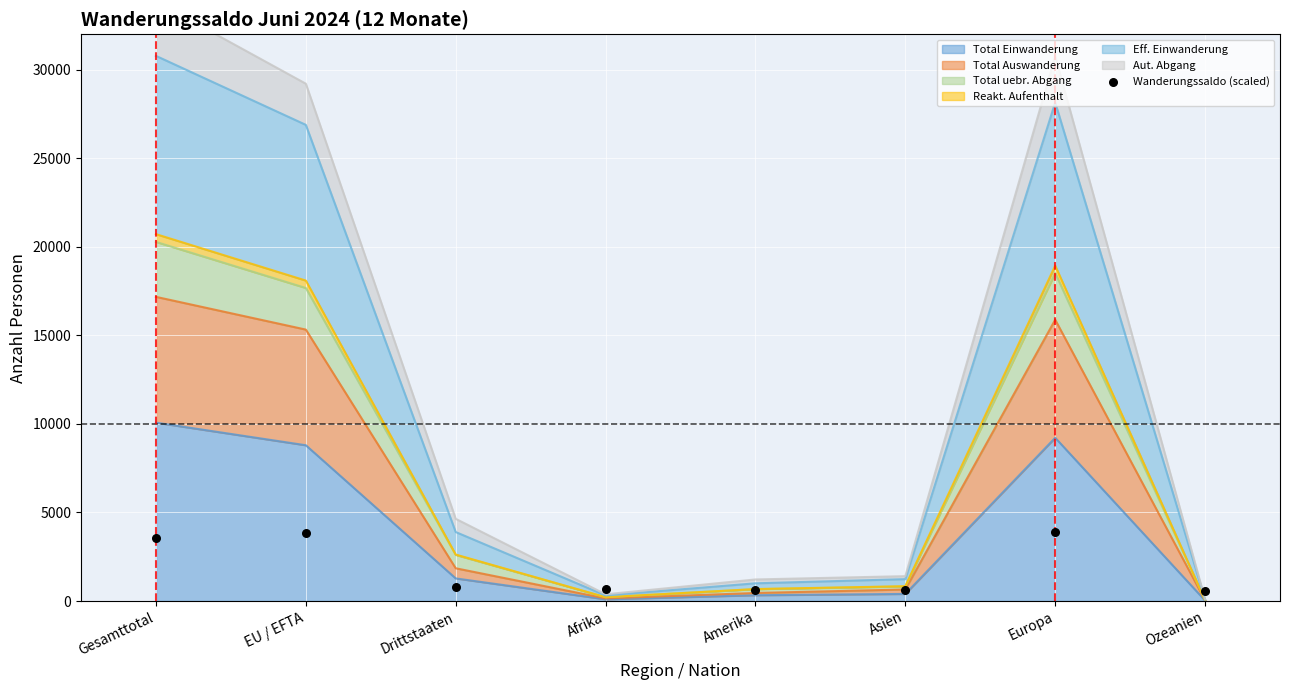

What is the highest value of the Total Einwanderung series?

10071